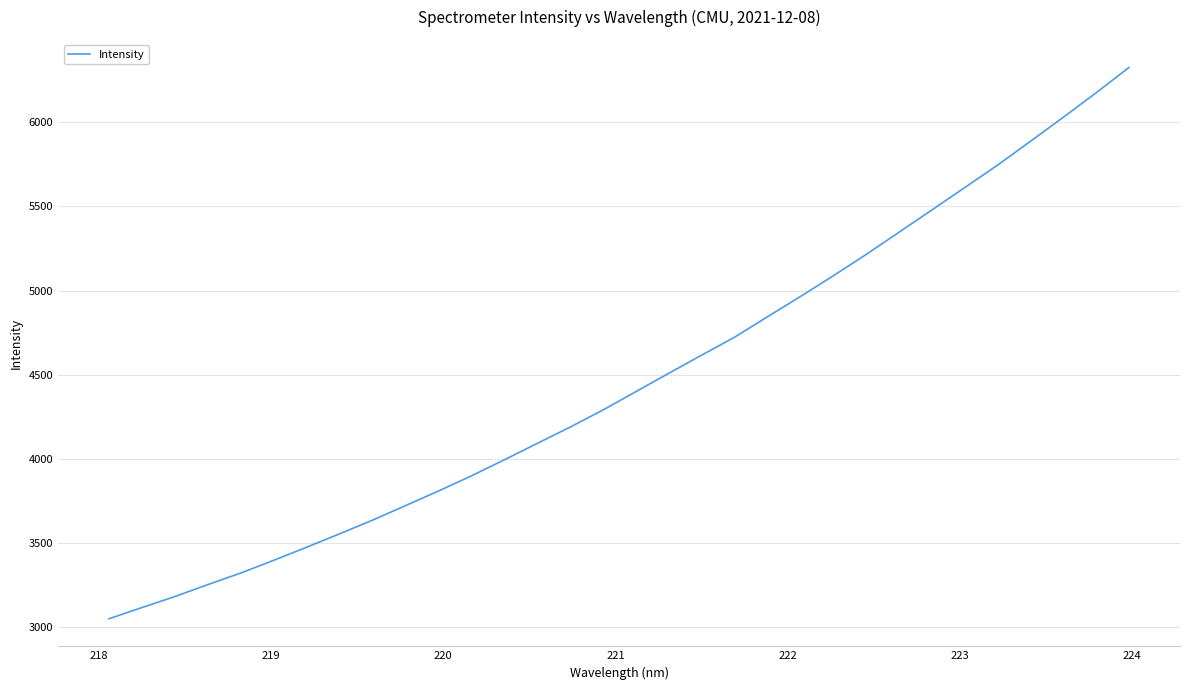

How many lines are shown in the chart?

1